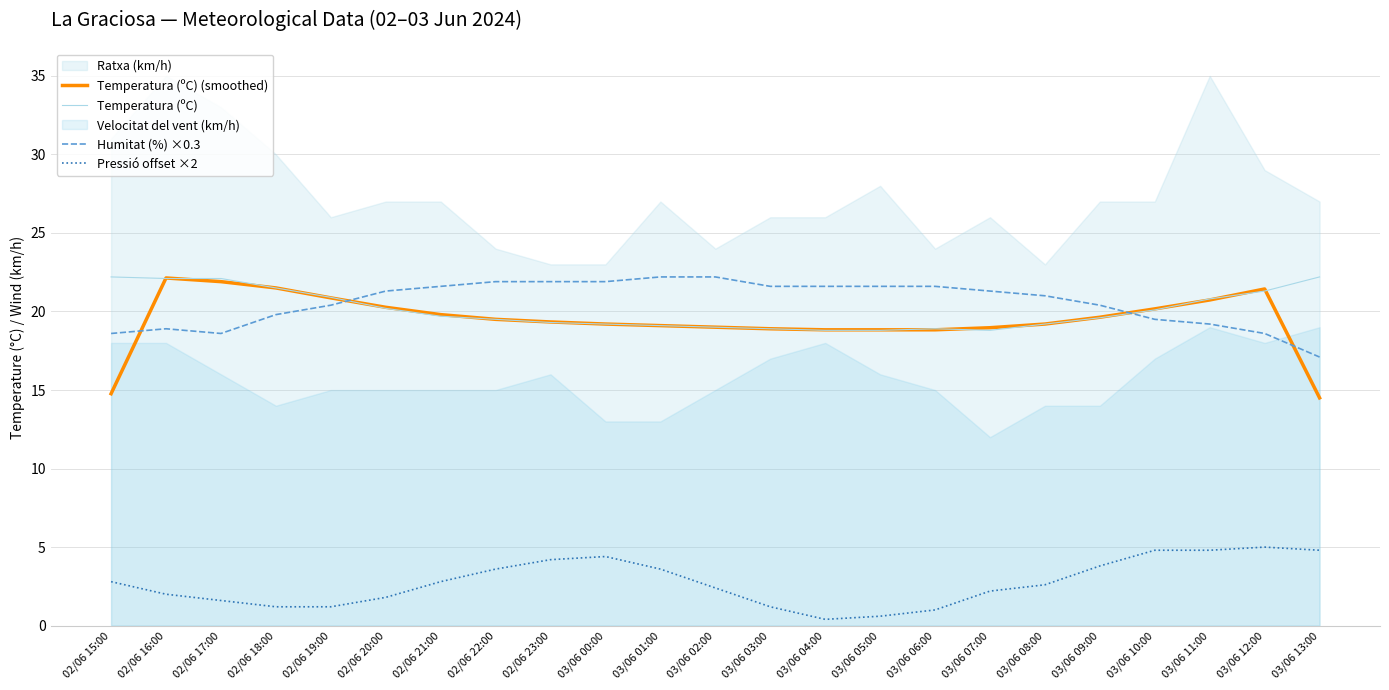

True or false: Humitat (%) ×0.3 and Temperatura (ºC) cross at least once.

True